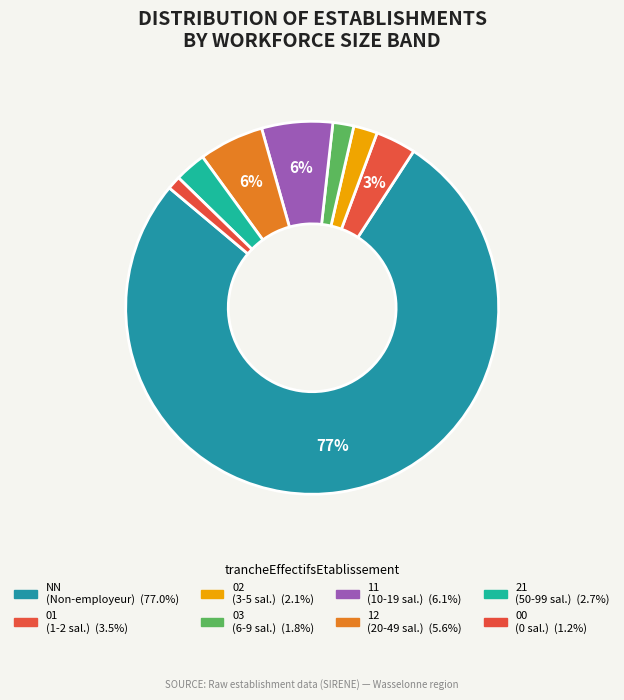

True or false: 00 accounts for 1% of the total.

True